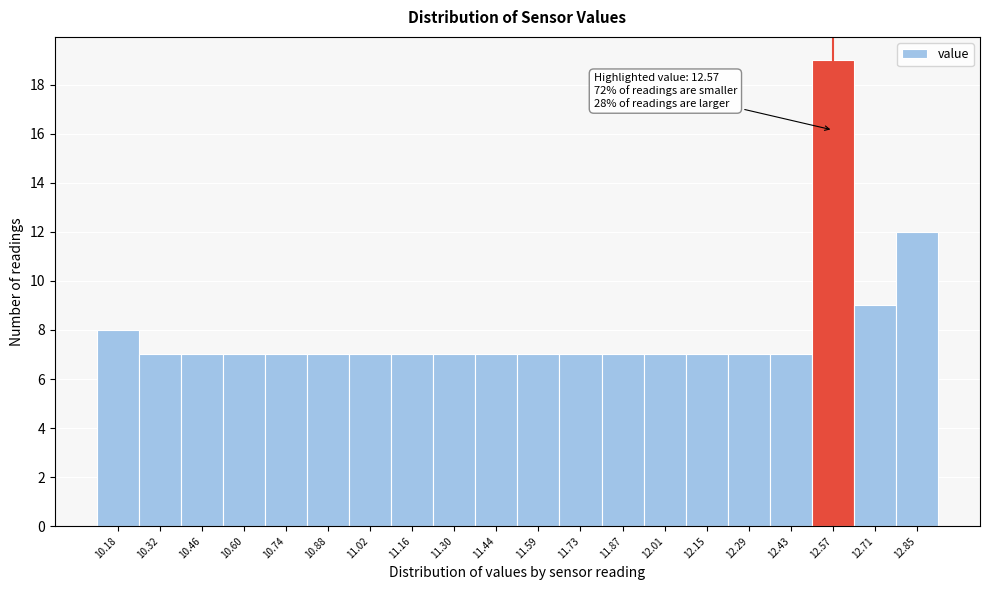

Which range on the x-axis has the tallest bar?

12.50 to 12.64